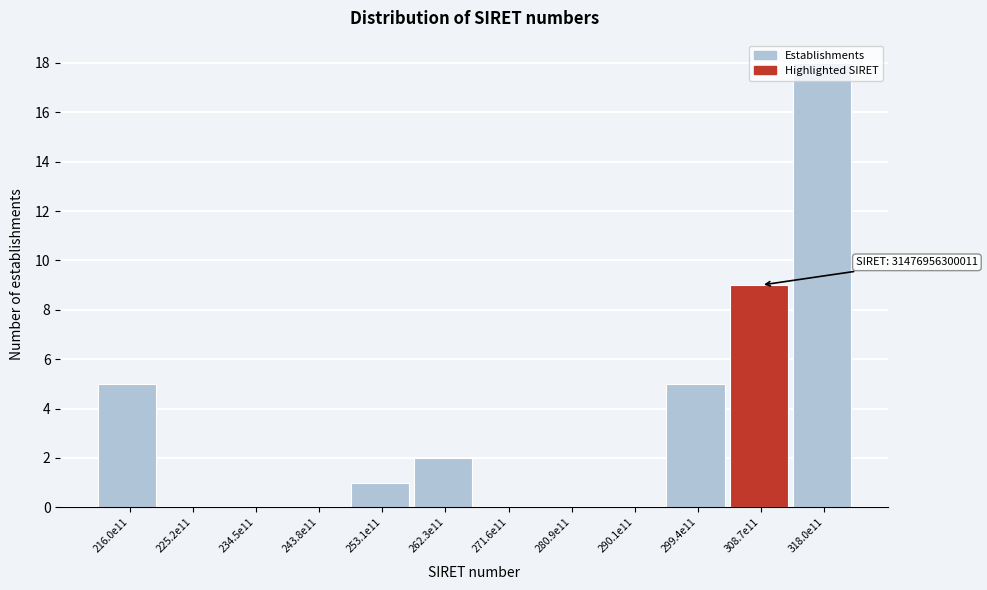

What is the greatest value displayed?

18